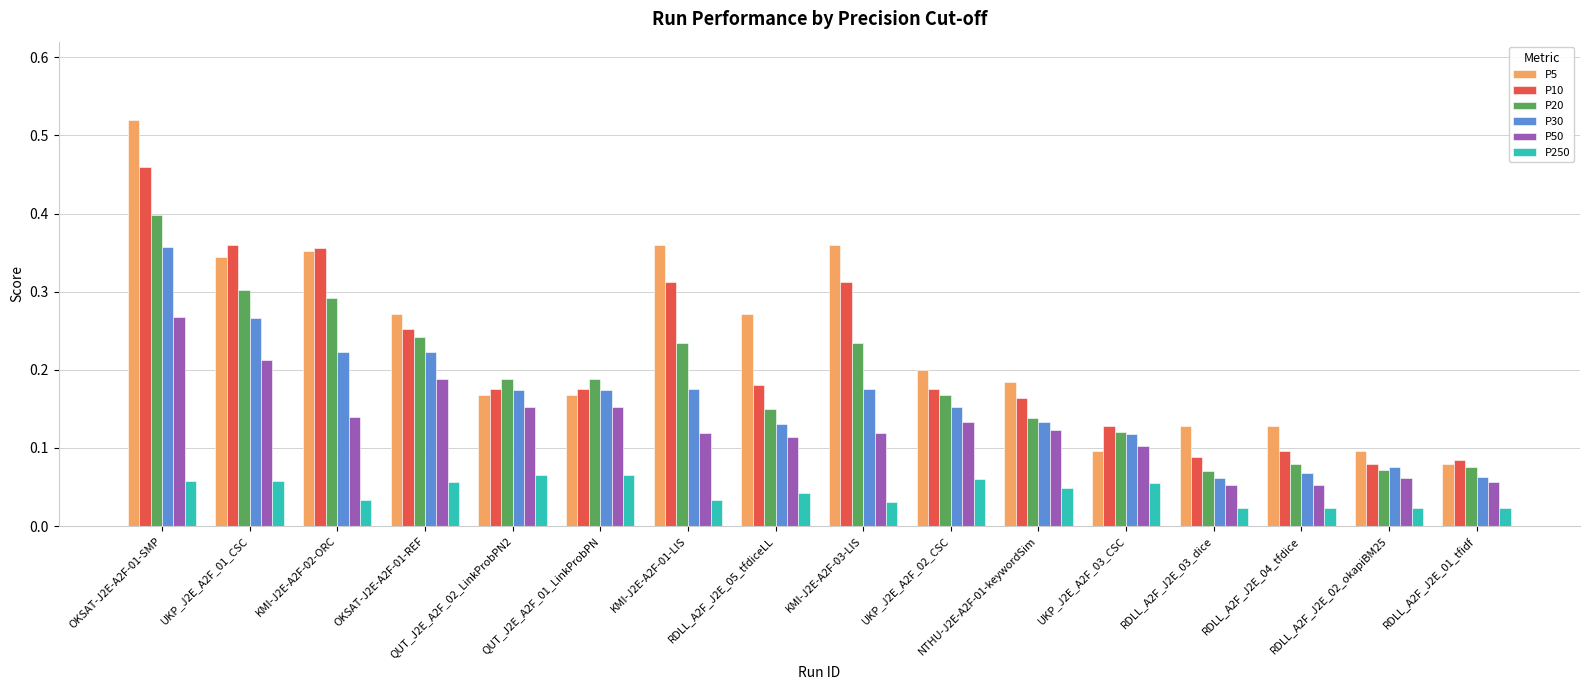

Which series has the largest range (max minus min)?

P5